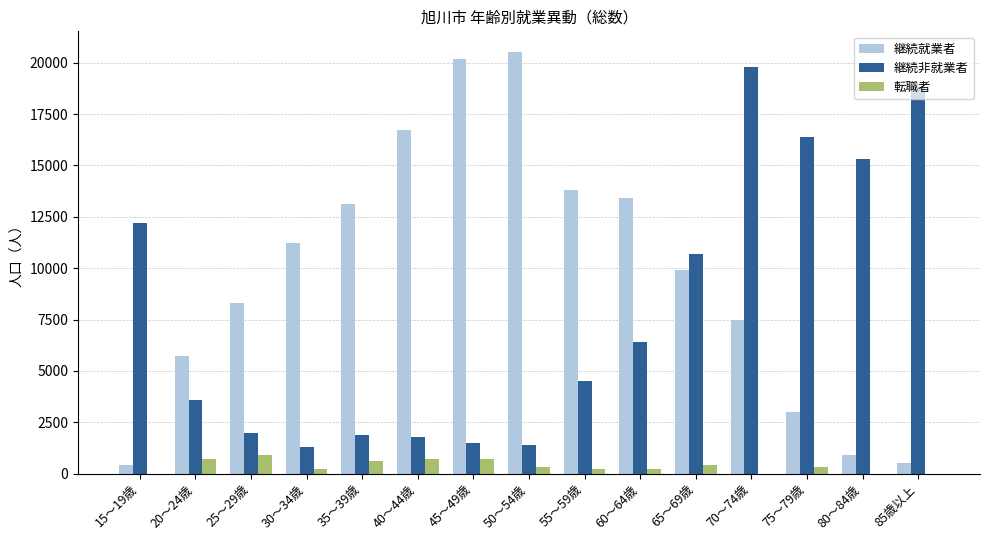

True or false: 継続就業者 has a value of 400 at 15～19歳.

True